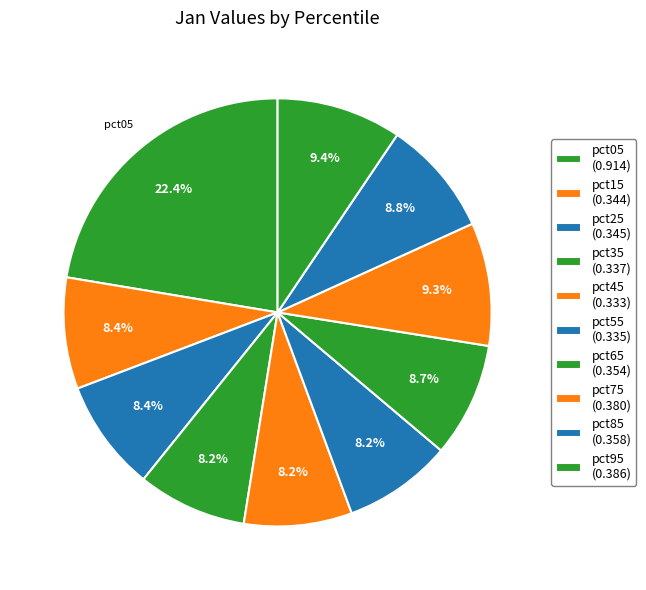

What is the change in value from pct05 to pct85?

-0.6